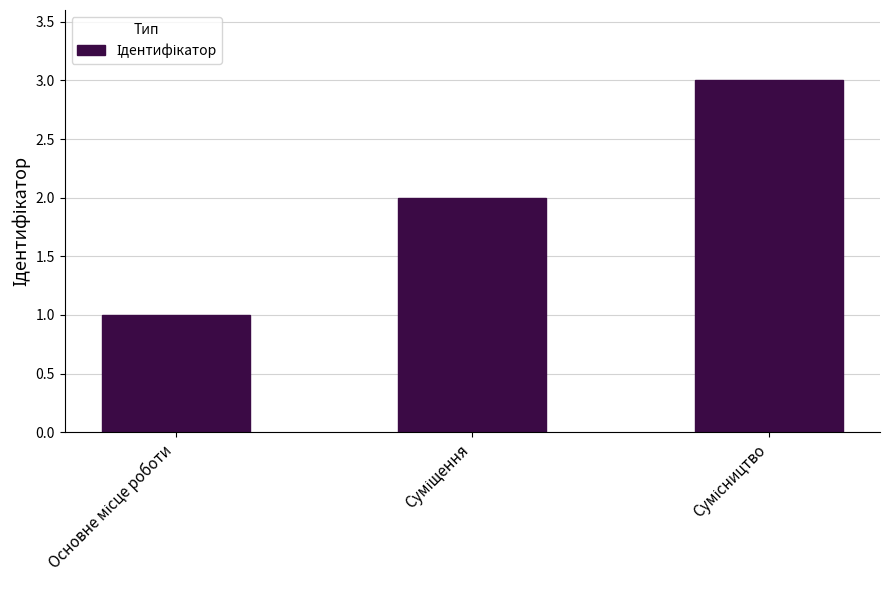

Count the values in the range 1 to 3.

3